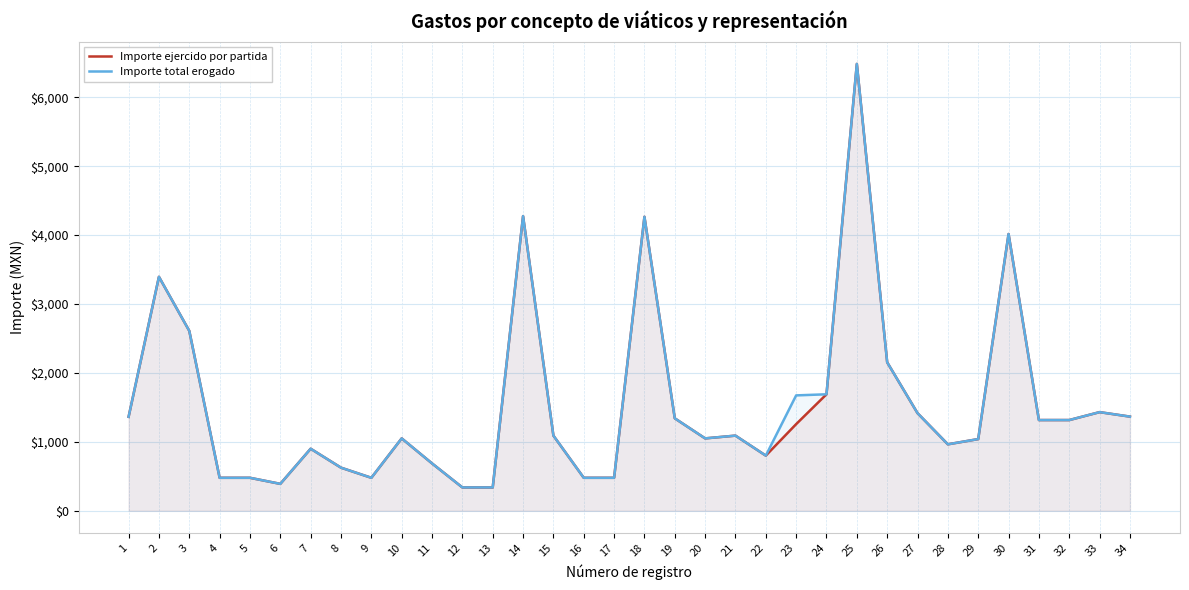

True or false: Importe total erogado and Importe ejercido por partida cross at least once.

False